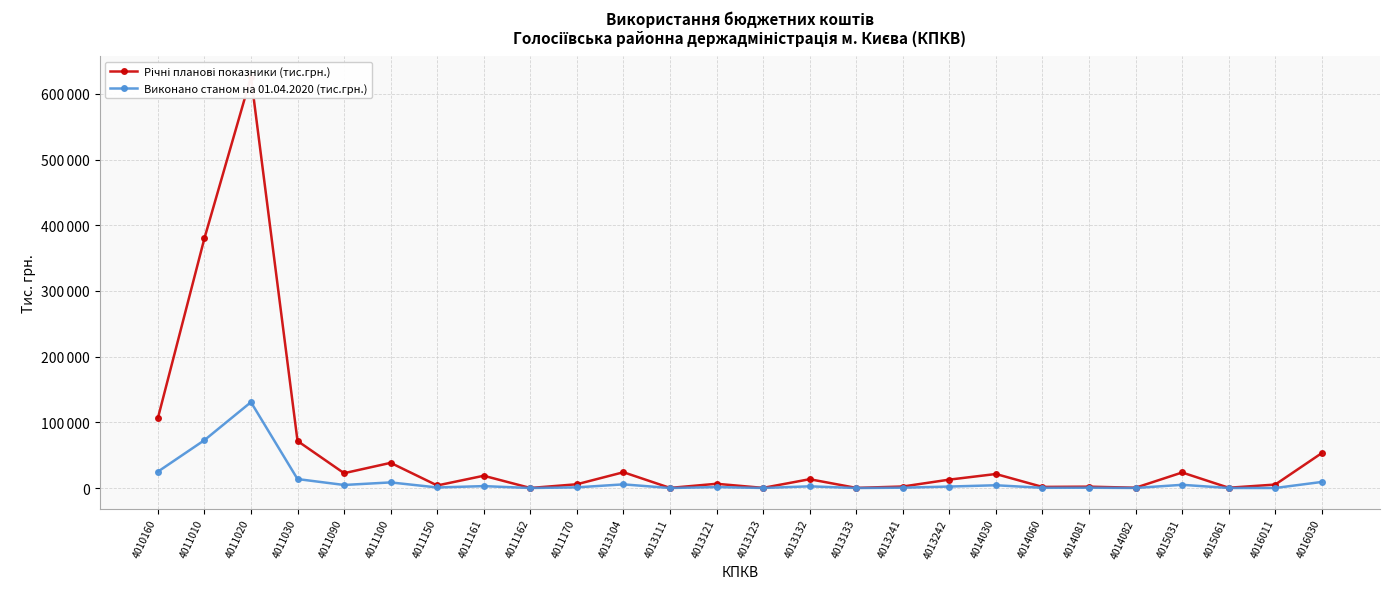

True or false: Річні планові показники (тис.грн.) has a value of 50617.3 at 4011100.

False